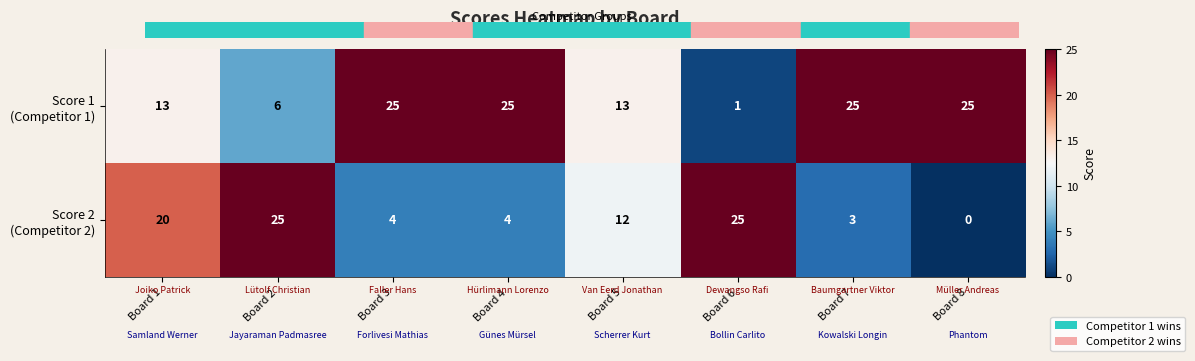

At which category is the sum across all series the highest?

Board 1